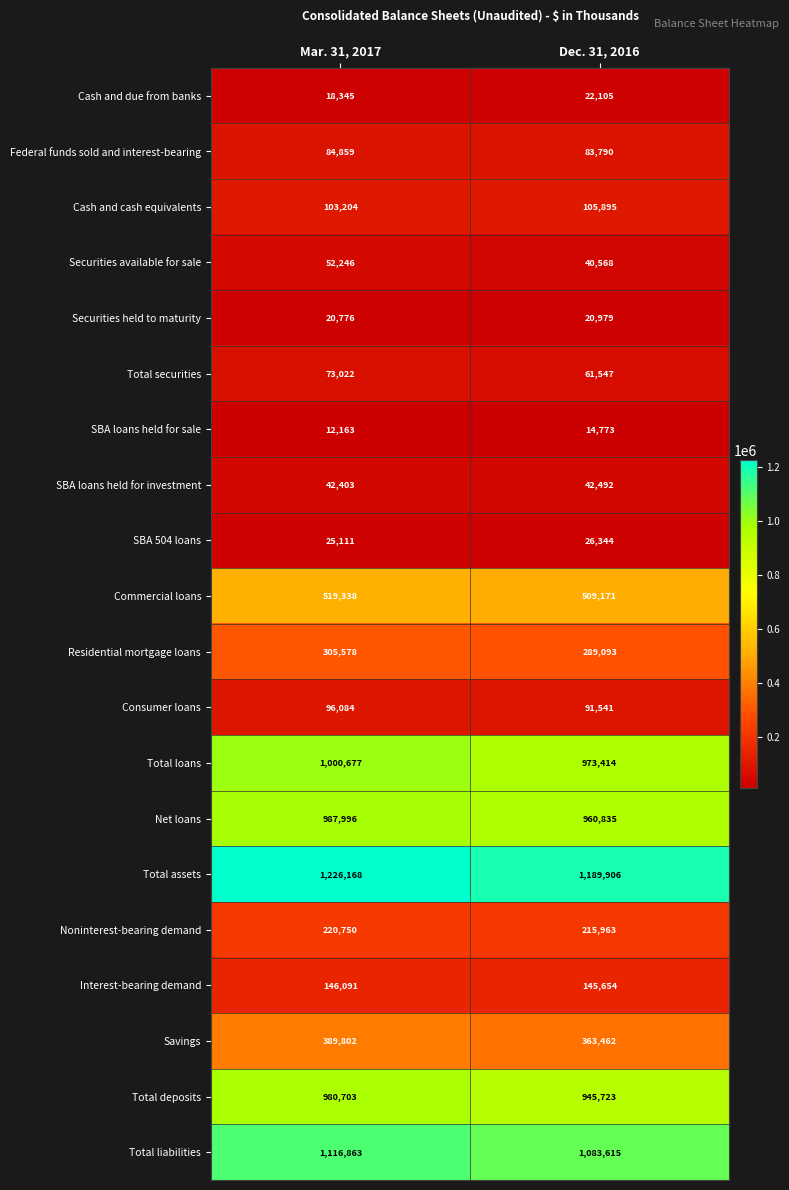

At which category does the chart reach its peak across all series?

Mar. 31, 2017